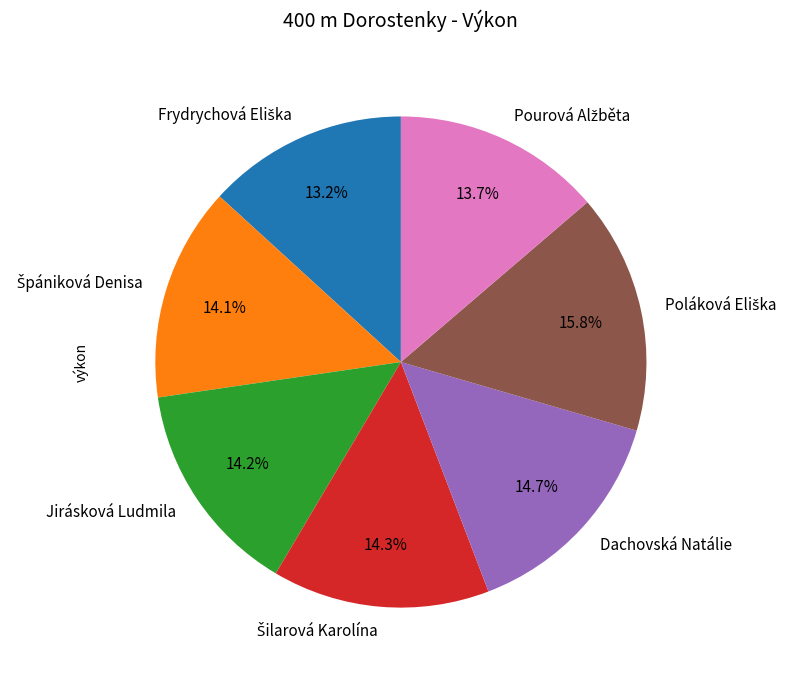

Does any single category account for the majority?

No